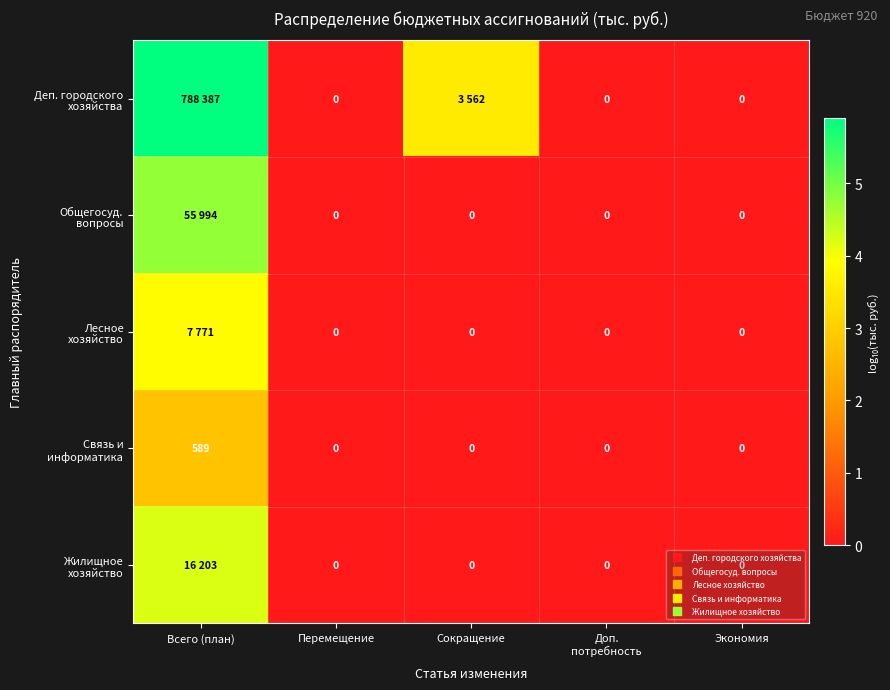

What is the smallest value displayed?

-1.0